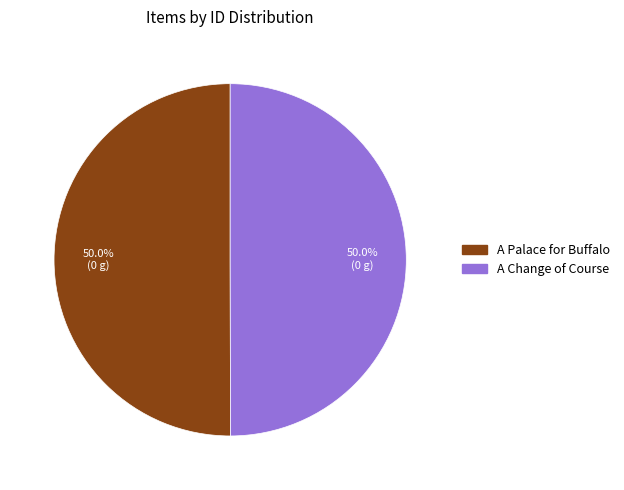

Count the number of slices in the pie.

2